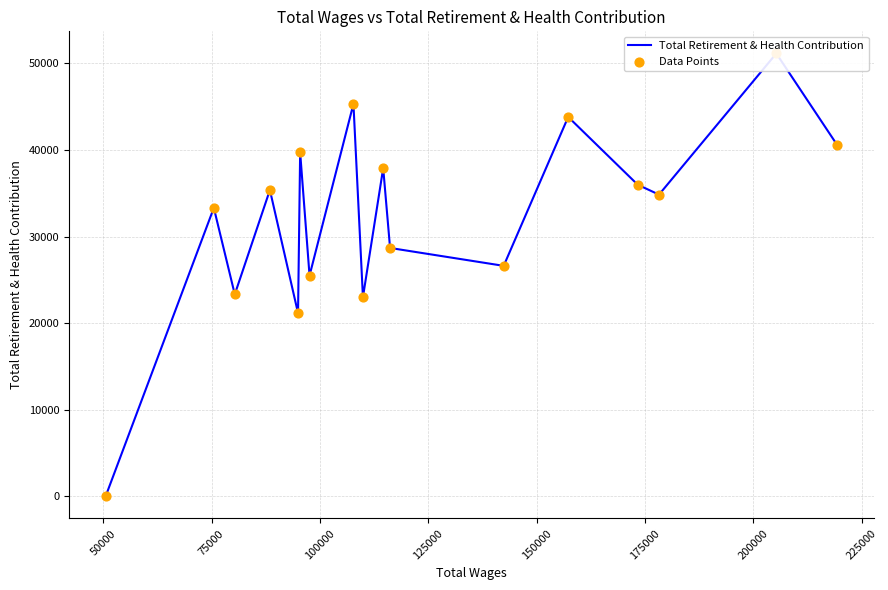

At how many categories does at least one series exceed 35192?

8